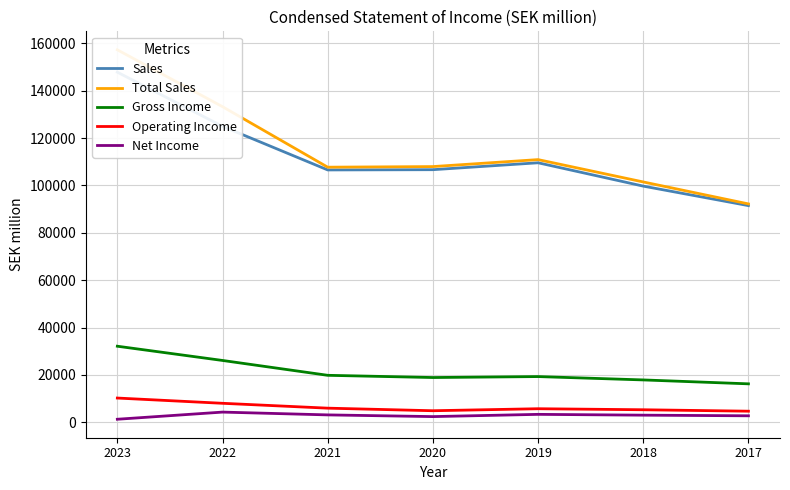

How many series are shown in this chart?

5